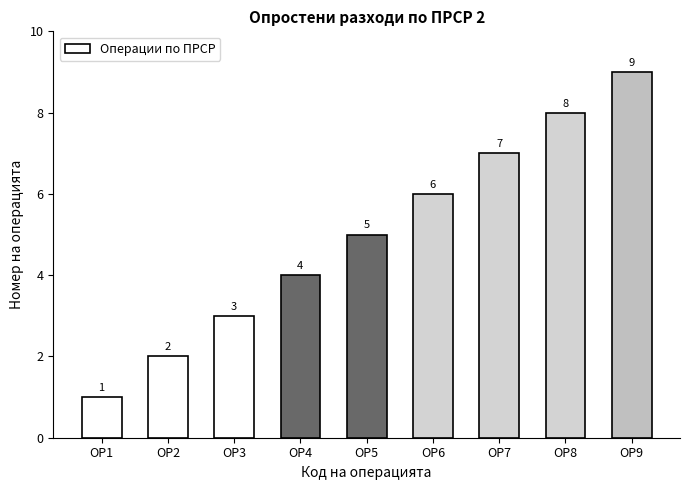

Rank the categories by value from lowest to highest.

ОР1, ОР2, ОР3, ОР4, ОР5, ОР6, ОР7, ОР8, ОР9